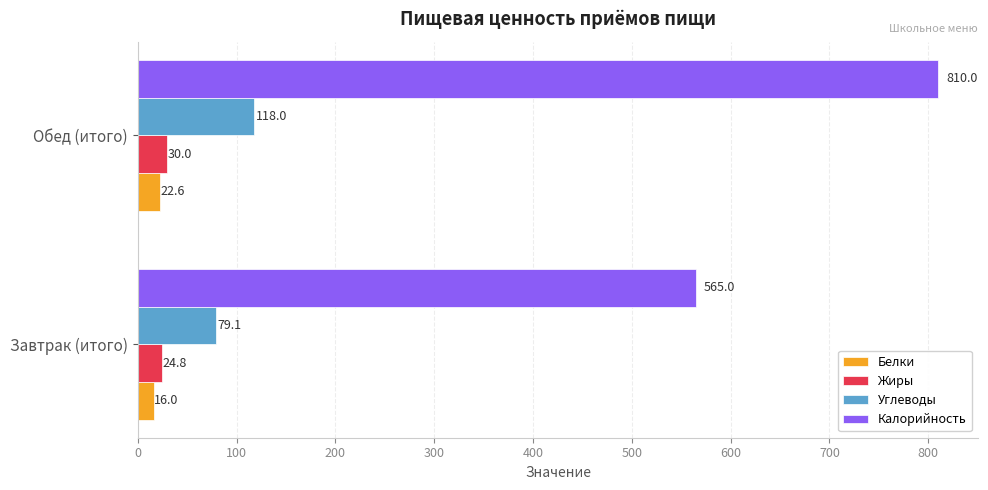

At which category does the chart reach its peak across all series?

Обед (итого)